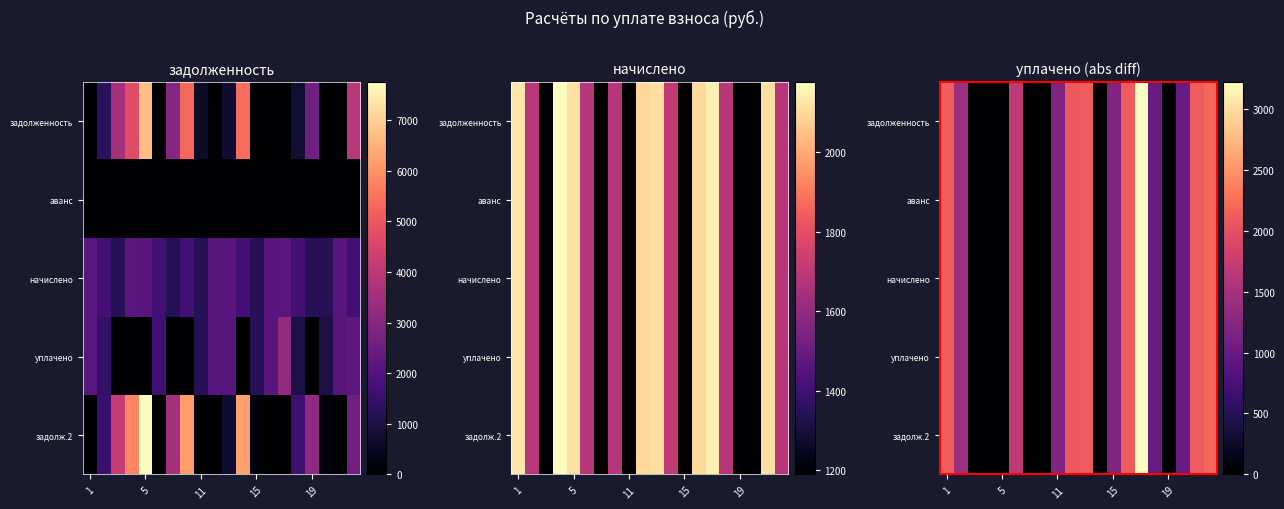

Count the number of categories in the chart.

20